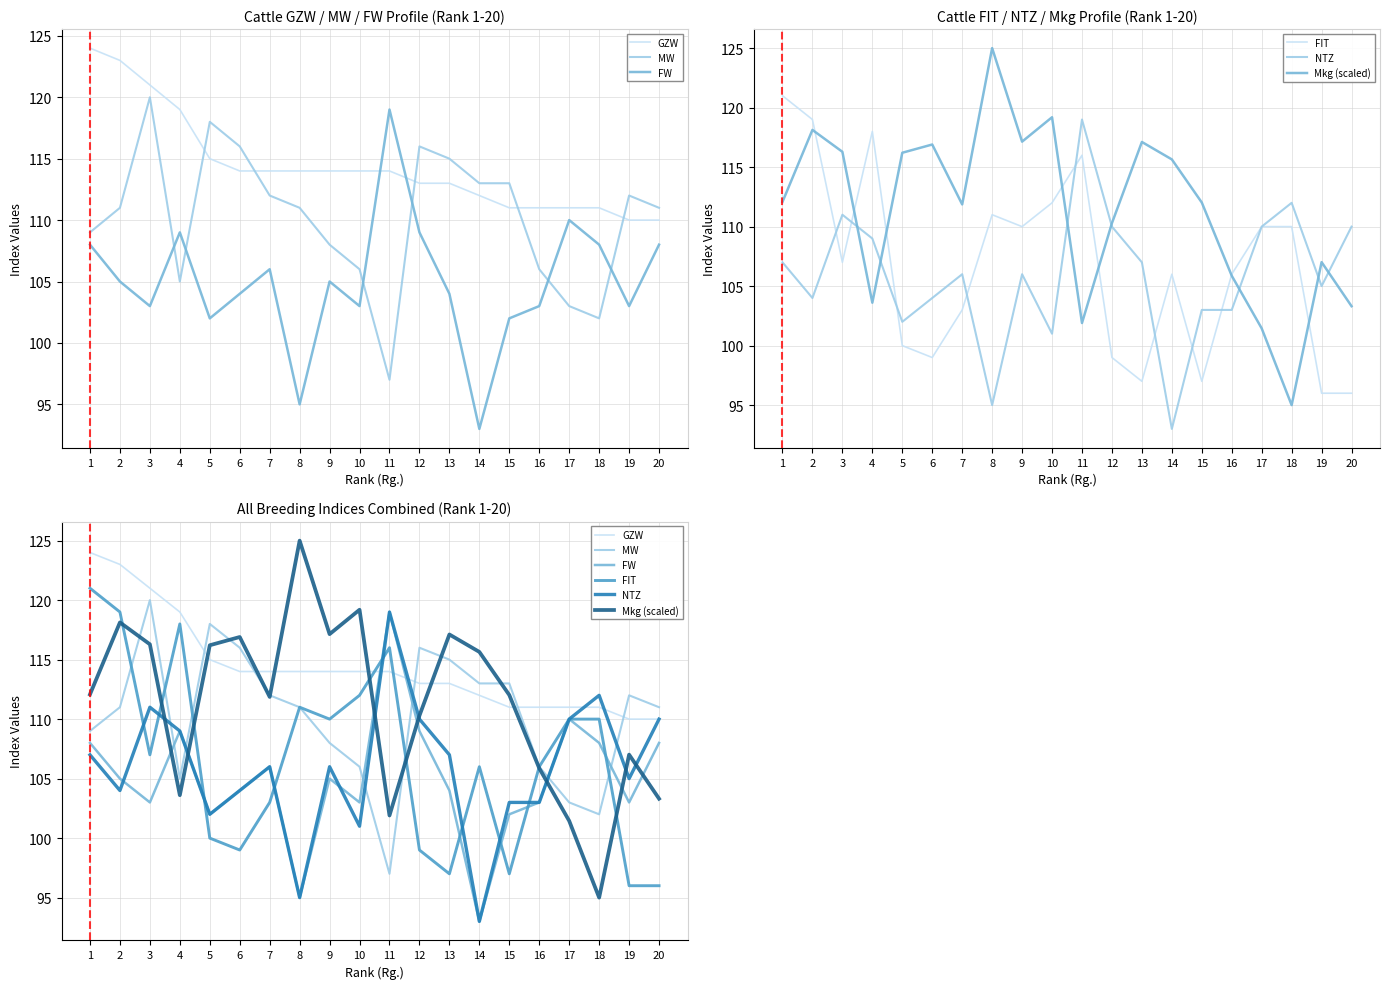

Where is the first local minimum for FIT?

3